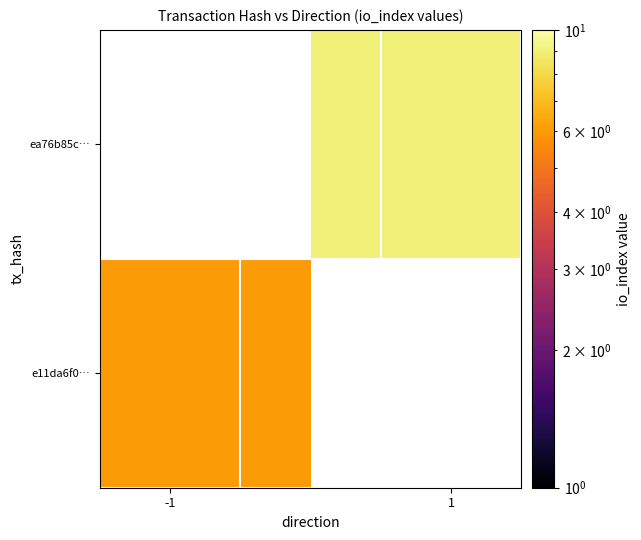

At how many categories does at least one series exceed 3?

2